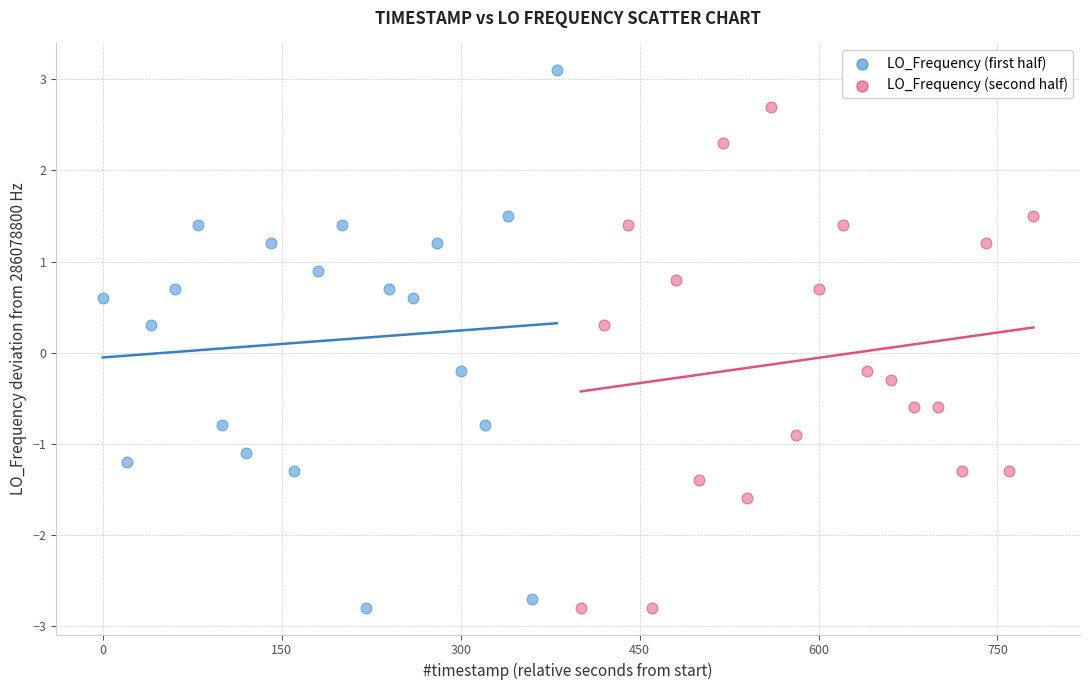

Which series reaches the maximum Y coordinate?

LO_Frequency (first half)